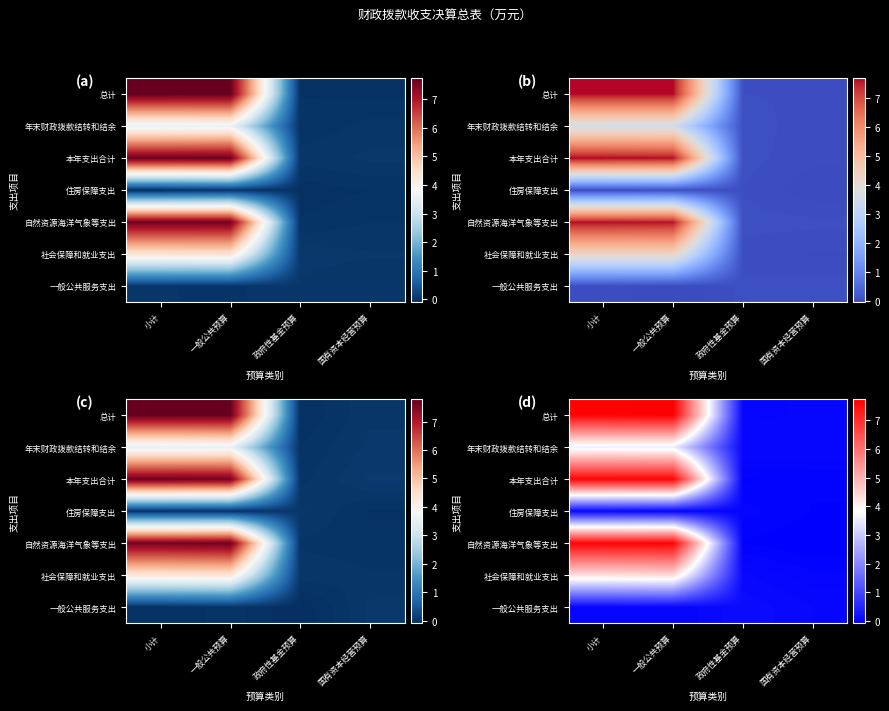

At how many categories does at least one series exceed 6?

2